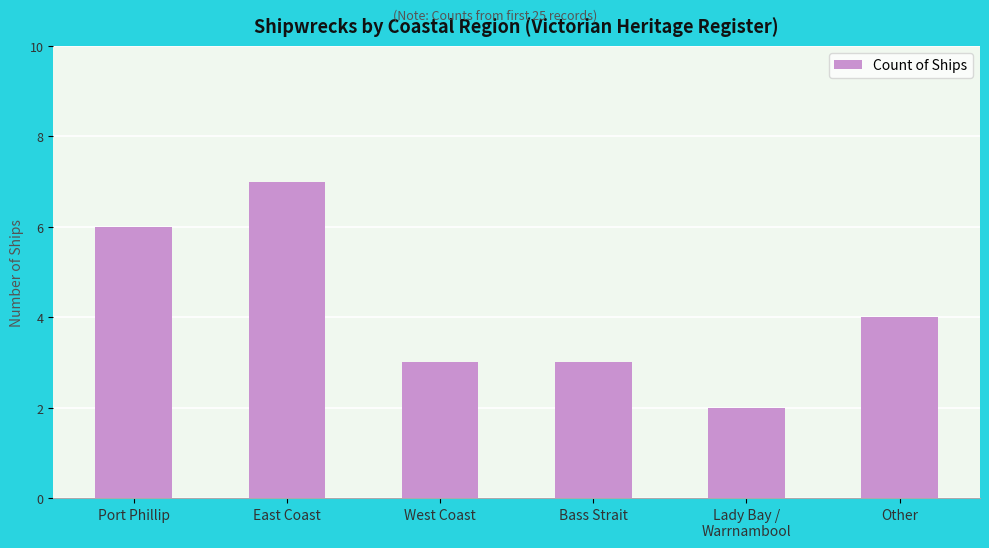

What is the greatest value displayed?

7